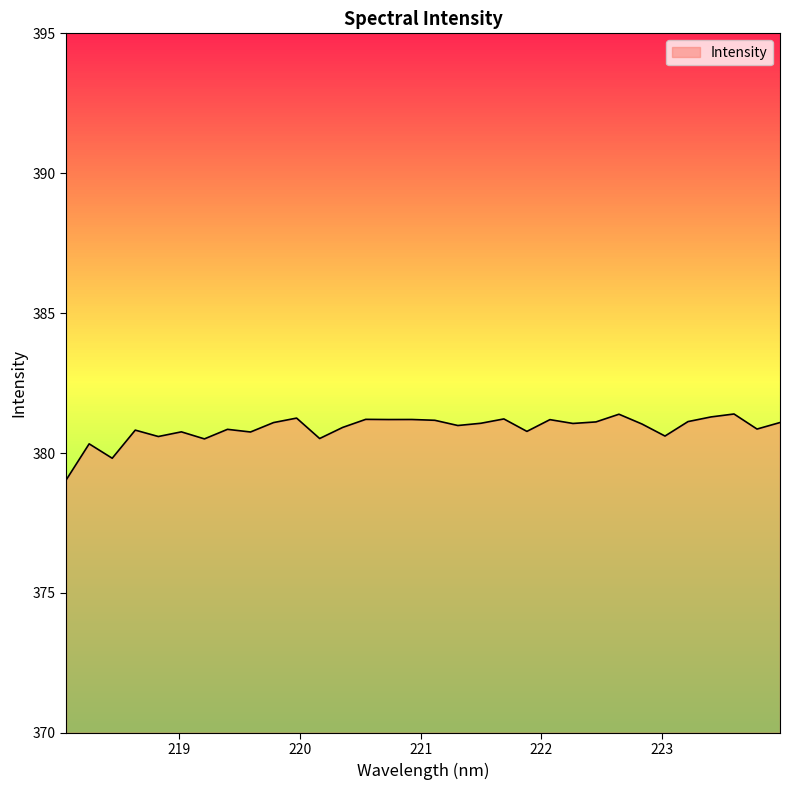

What is the greatest value displayed?

381.4